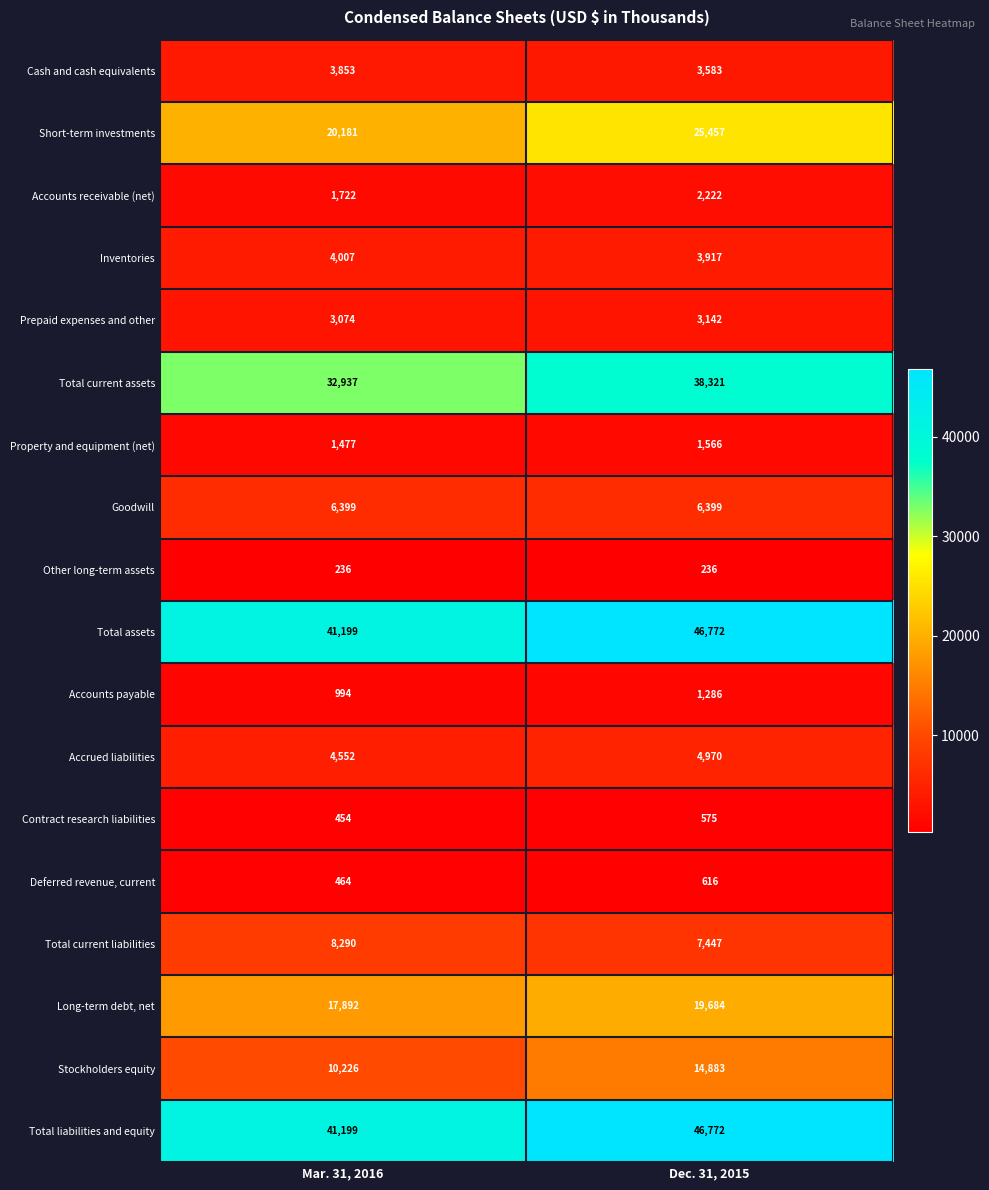

List the labels in order of Prepaid expenses and other value, smallest first.

Mar. 31, 2016, Dec. 31, 2015